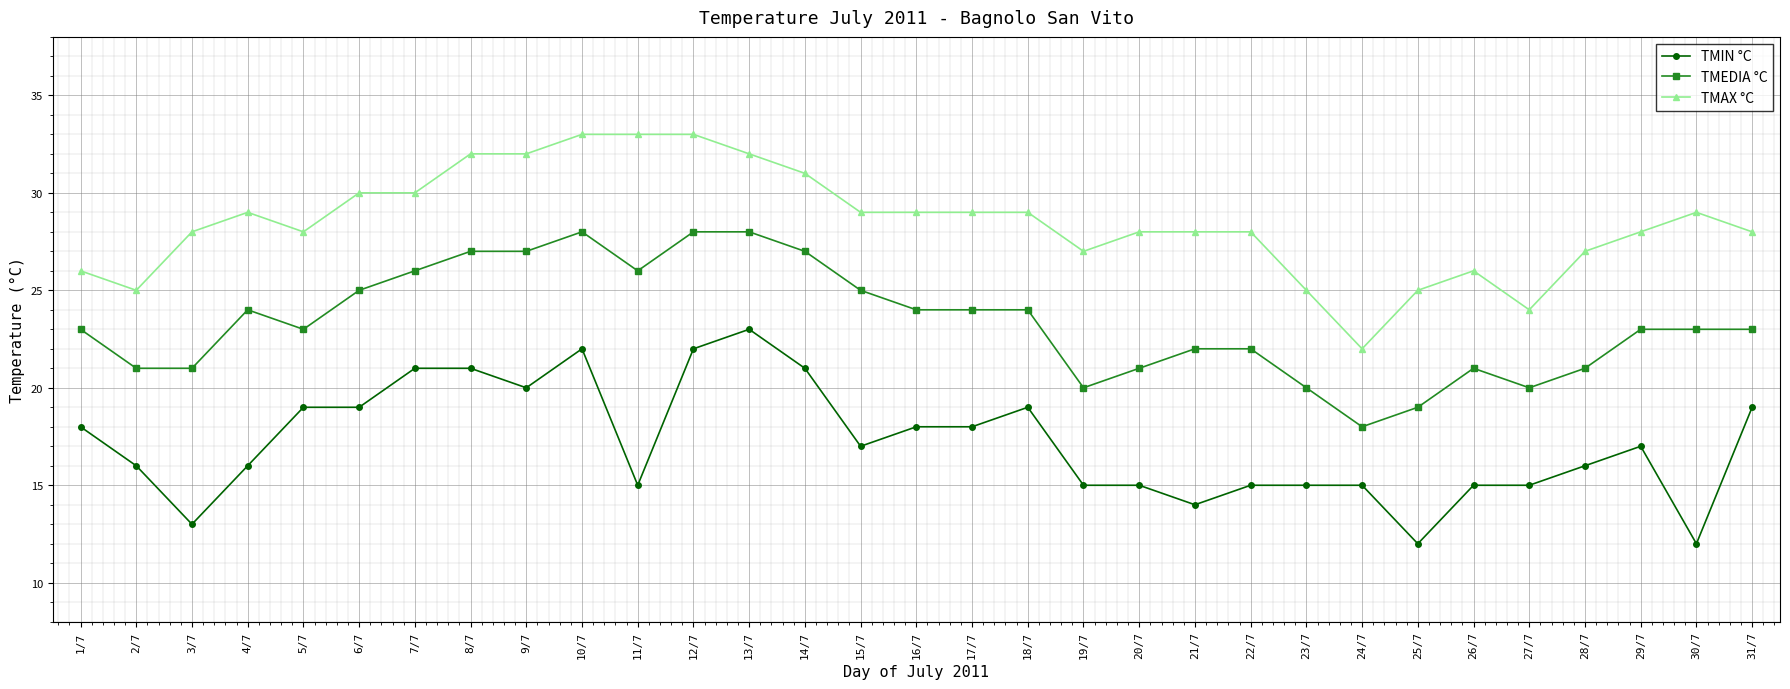

Read the TMAX °C value at 14/7.

31